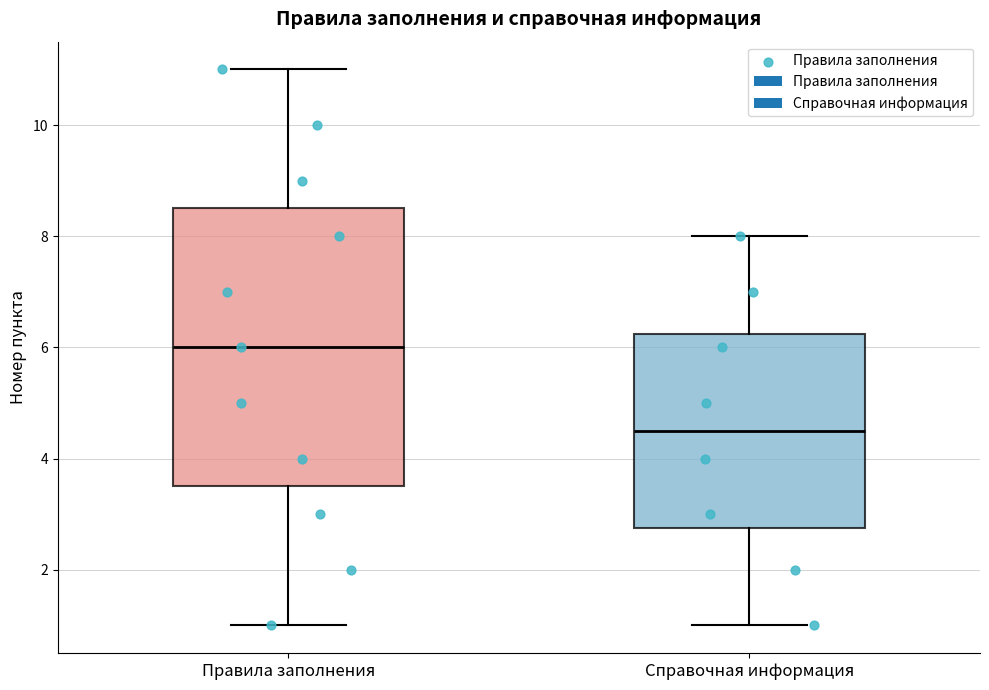

Which box is the tallest, from its lower edge to its upper edge?

Правила заполнения